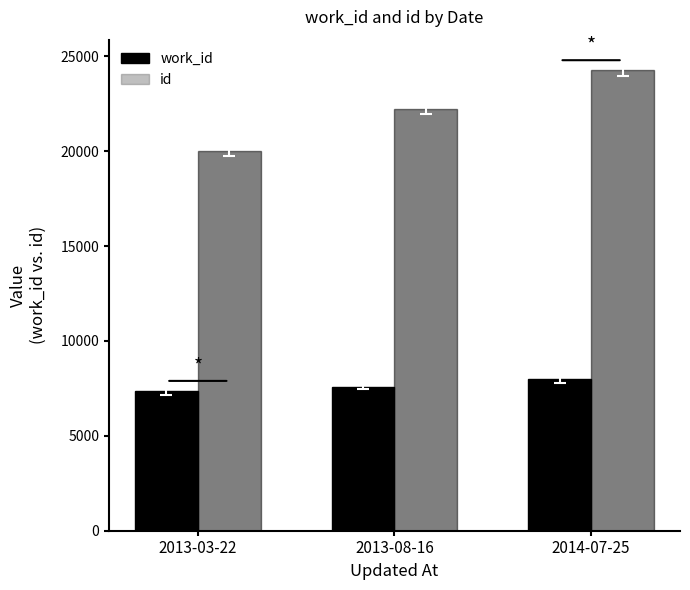

Where does the id series first go above 22219?

2014-07-25